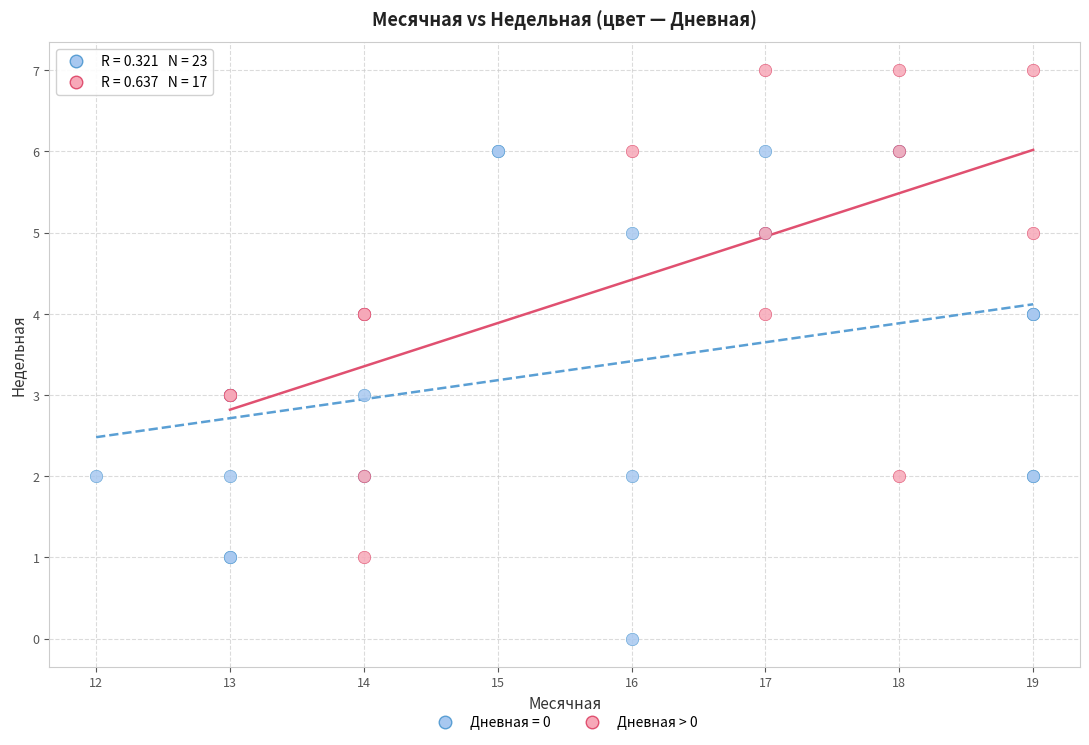

Which series reaches the maximum Y coordinate?

Дневная > 0